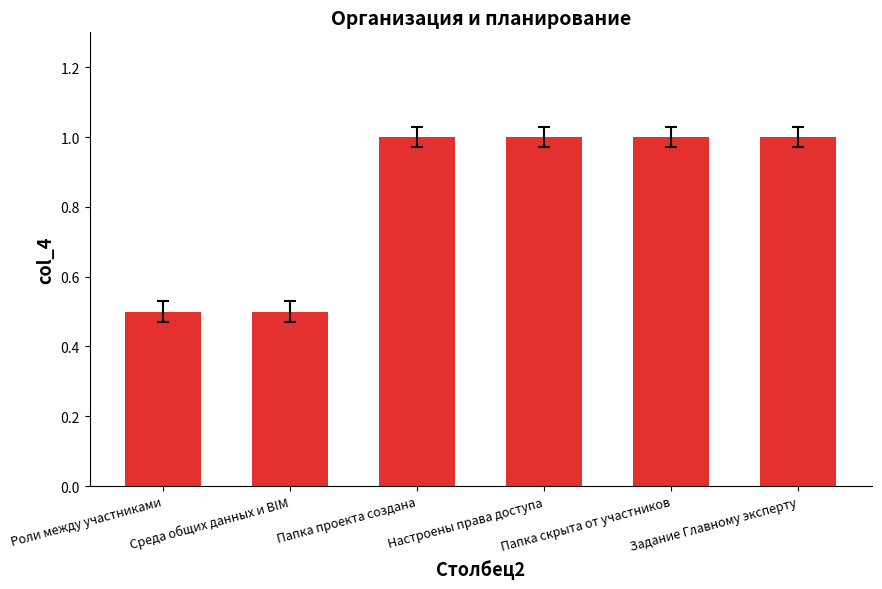

What is the label of the 5th bar from the right?

Среда общих данных и BIM